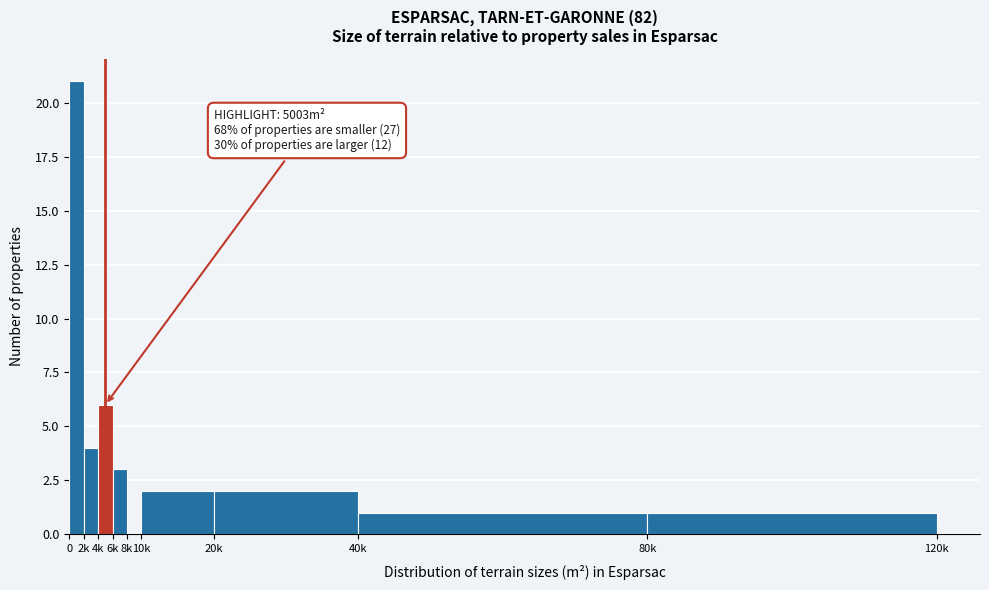

Reading left to right, list all the values displayed in this chart.

0=21	2k=4	4k=6	6k=3	8k=0	10k=2	20k=2	40k=1	80k=1